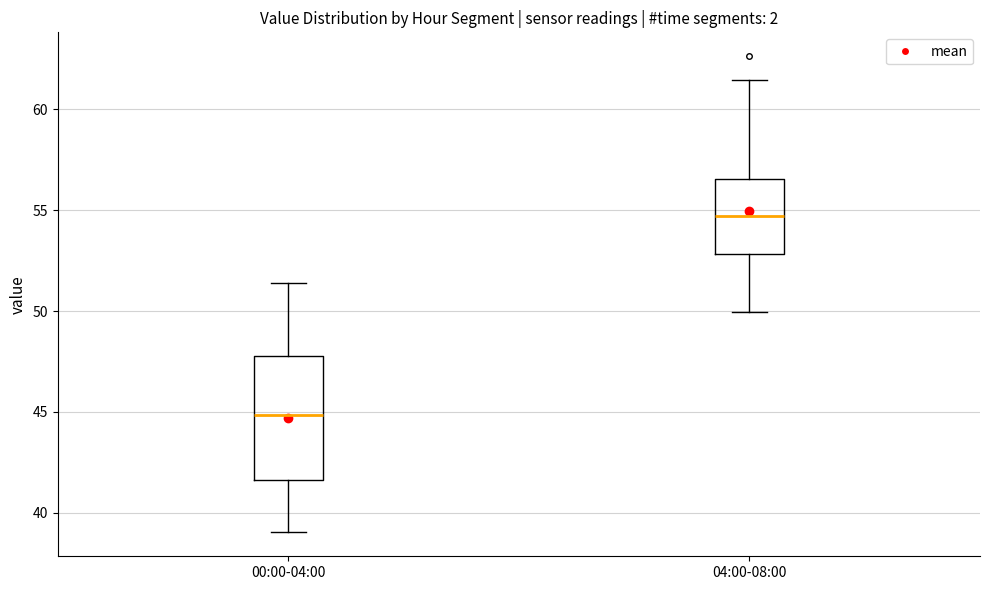

Where does the upper whisker of the box for 04:00-08:00 end on the y-axis? The values are not printed on the chart, so give them approximately, as read against the axis.

61.5